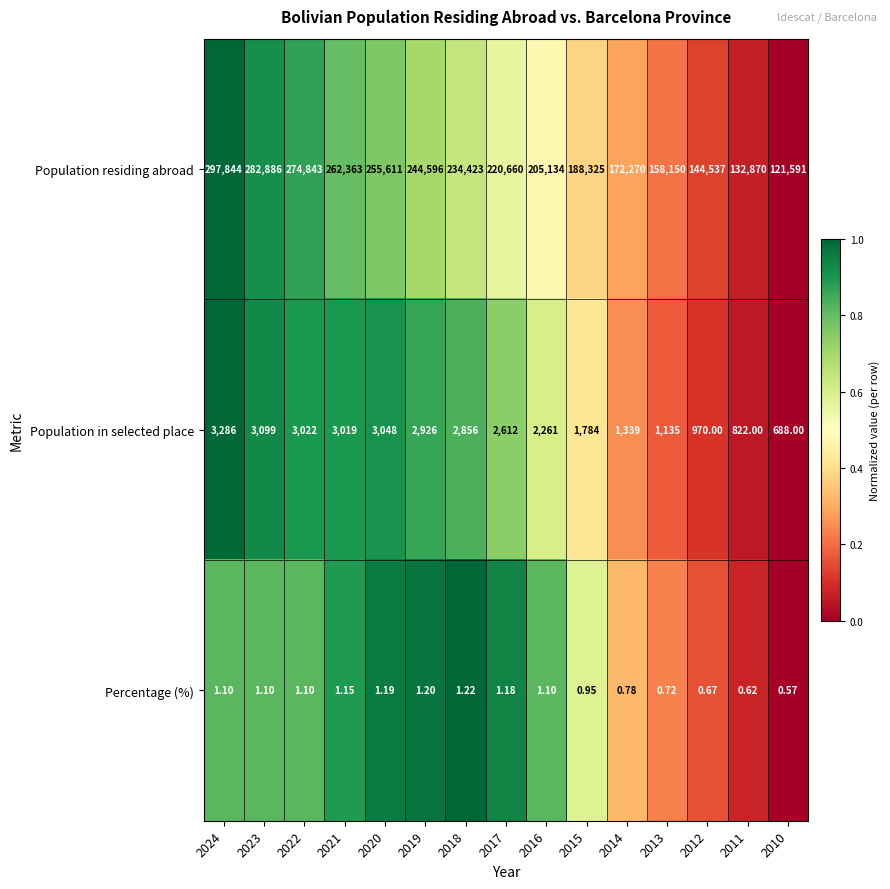

Which series has the largest range (max minus min)?

Population residing abroad